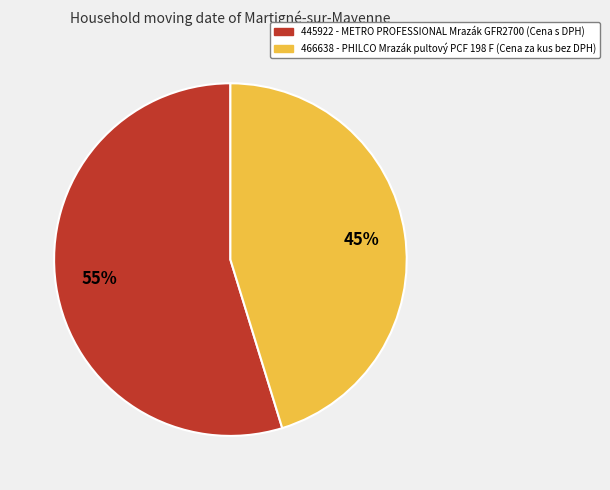

To the nearest percent, what percentage of the pie is 445922?

55%